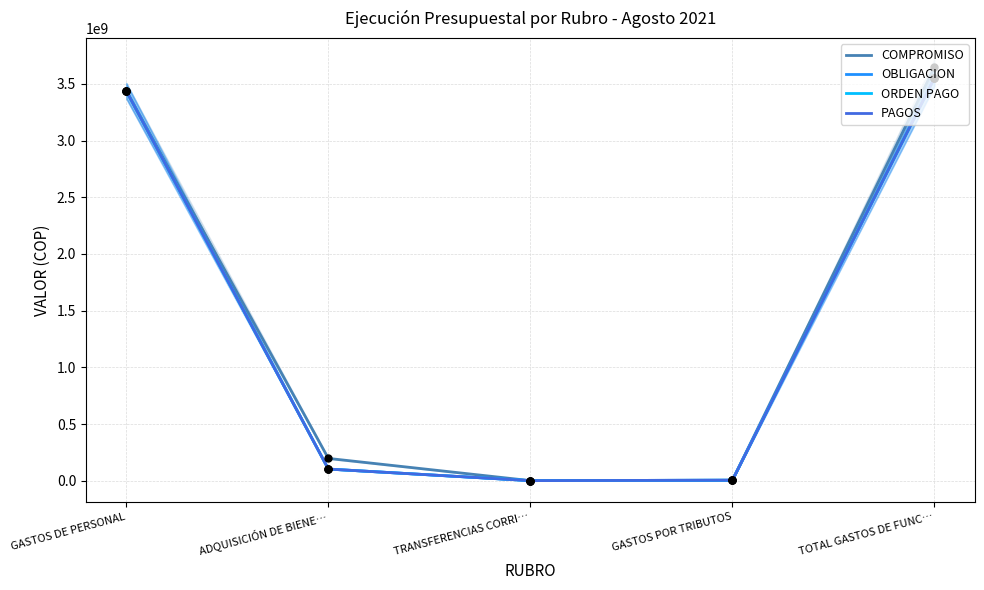

What are all the series names shown in the legend?

COMPROMISO, OBLIGACION, ORDEN PAGO, PAGOS